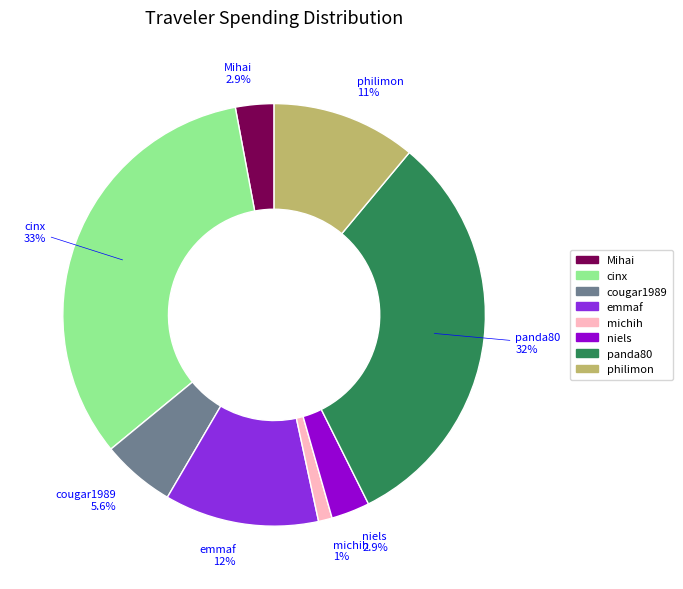

True or false: michih accounts for 11% of the total.

False